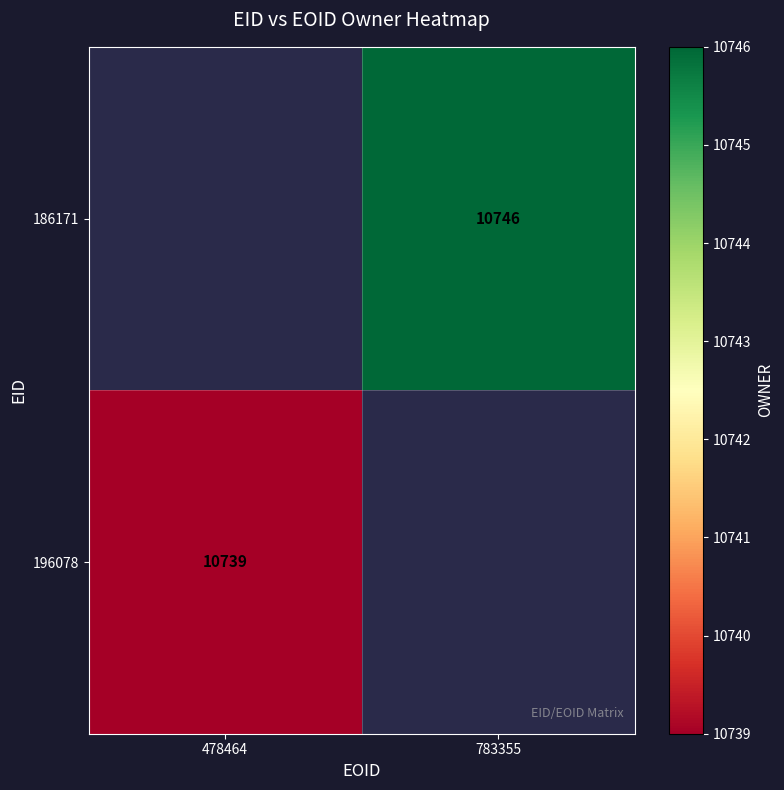

The value of 196078 at 478464 is 6929. True or false?

False